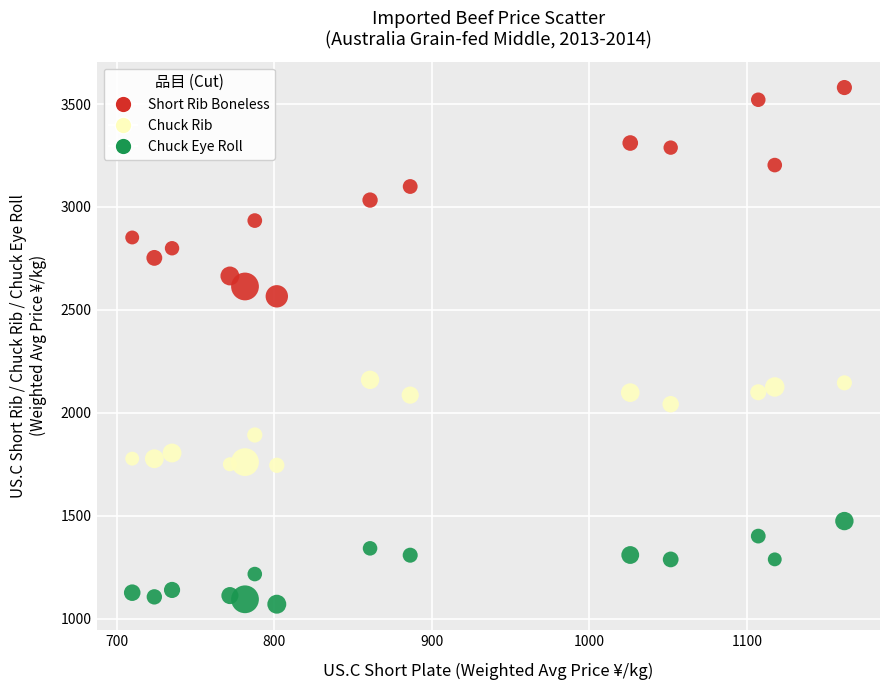

Which series reaches the maximum Y coordinate?

Short Rib Boneless